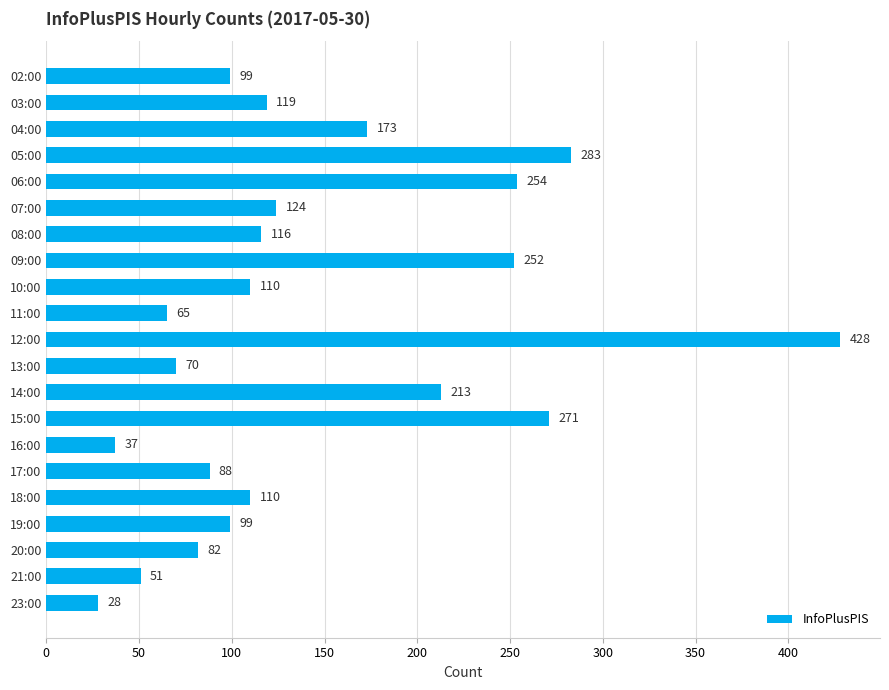

Is it true that the value at 02:00 is 161?

False